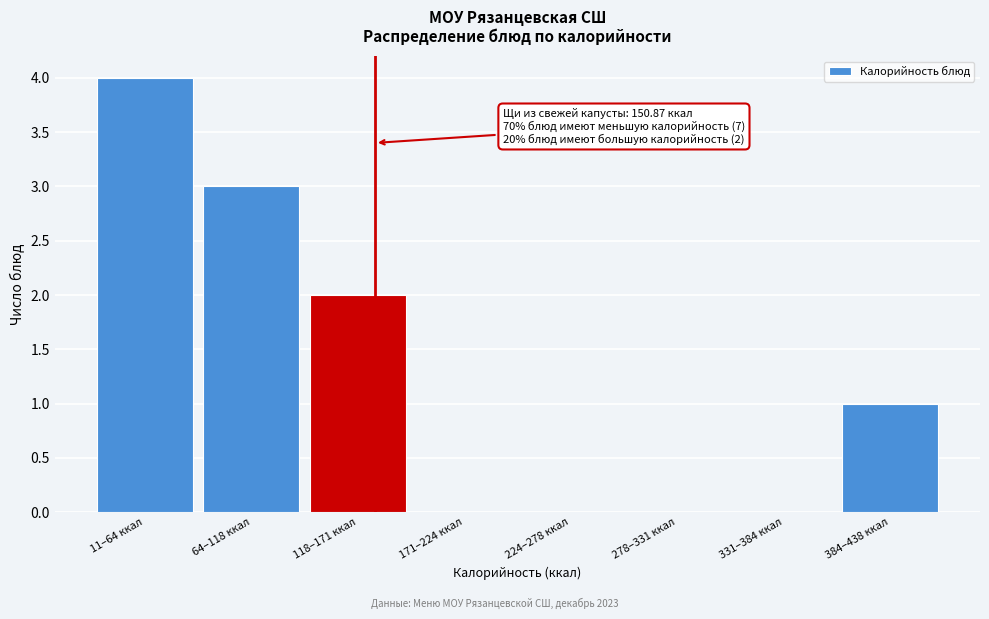

Reading left to right, extract all data points from this chart.

11–64 ккал=4	64–118 ккал=3	118–171 ккал=2	171–224 ккал=0	224–278 ккал=0	278–331 ккал=0	331–384 ккал=0	384–438 ккал=1